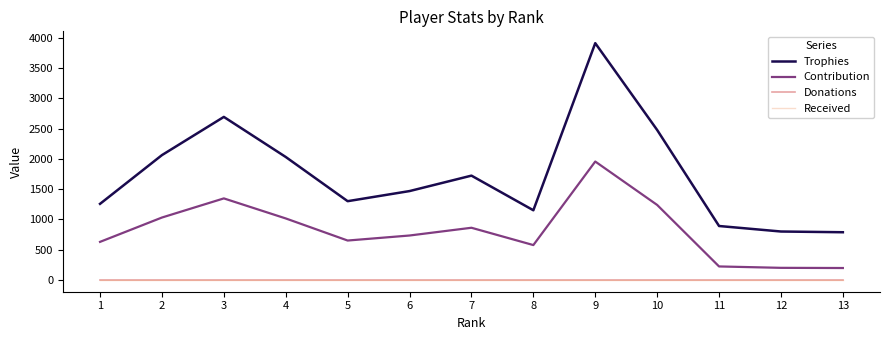

Is this an area chart (filled region under the line)?

No